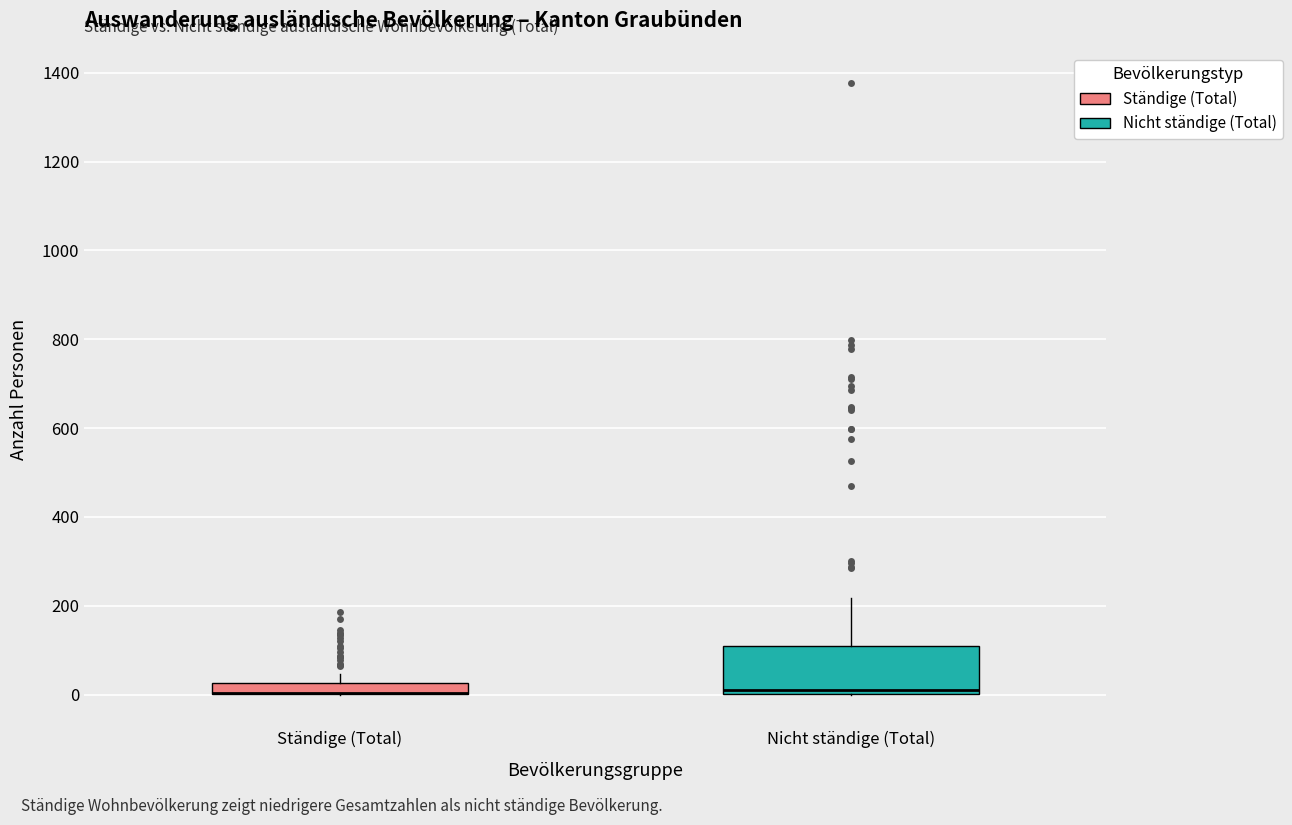

Where is the lower edge of the box for Nicht ständige (Total) on the y-axis? The values are not printed on the chart, so give them approximately, as read against the axis.

0